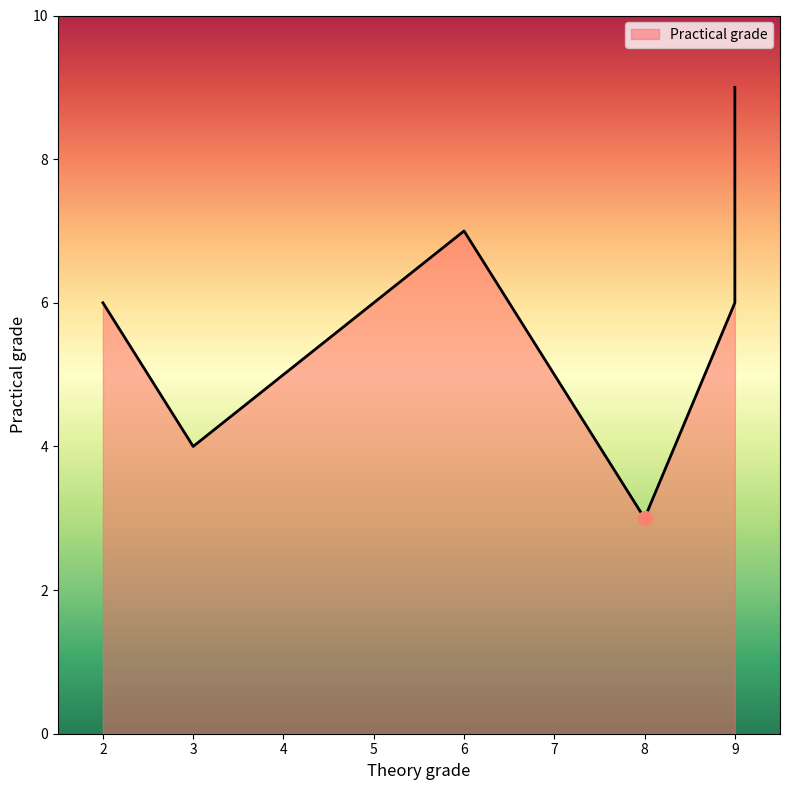

Does the chart have visible grid lines?

No